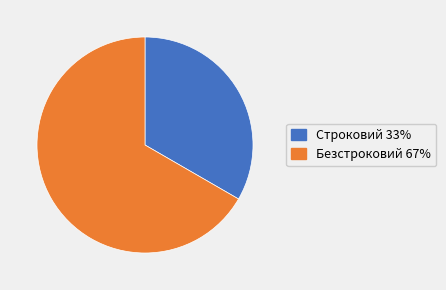

The Строковий slice represents 33% of the pie. True or false?

True